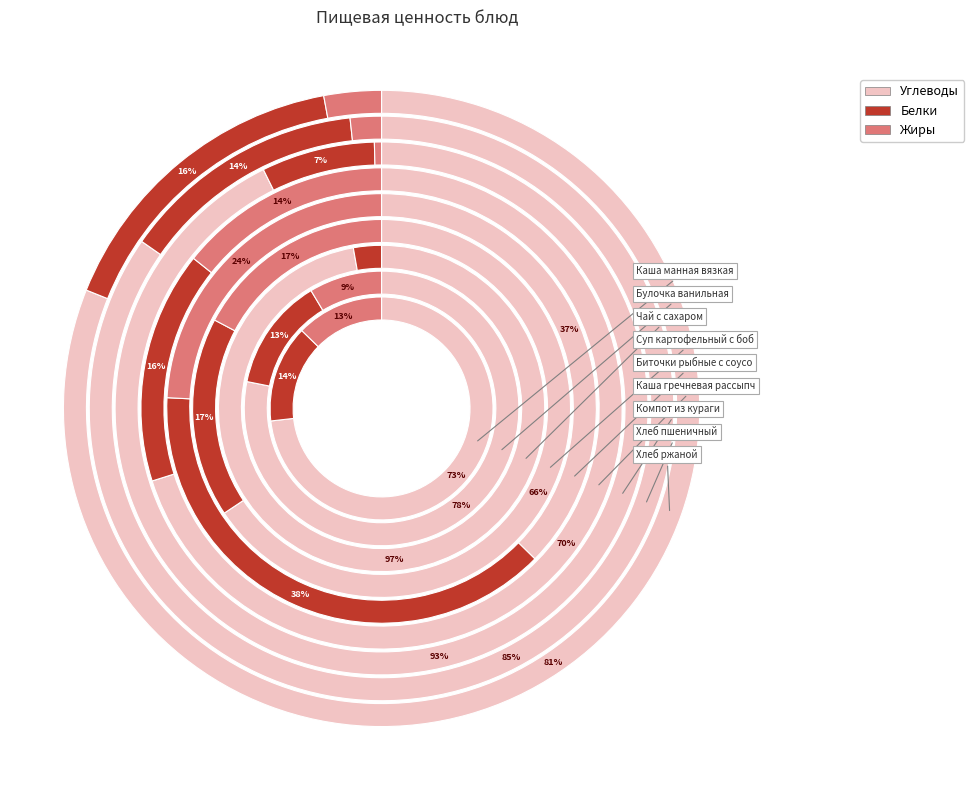

What is the smallest slice in the pie chart?

Чай с сахаром